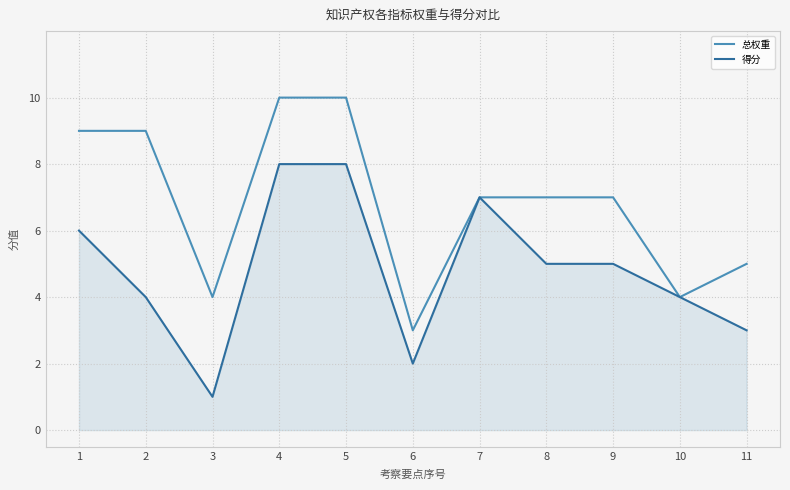

How many 得分 values are between 3 and 7?

7